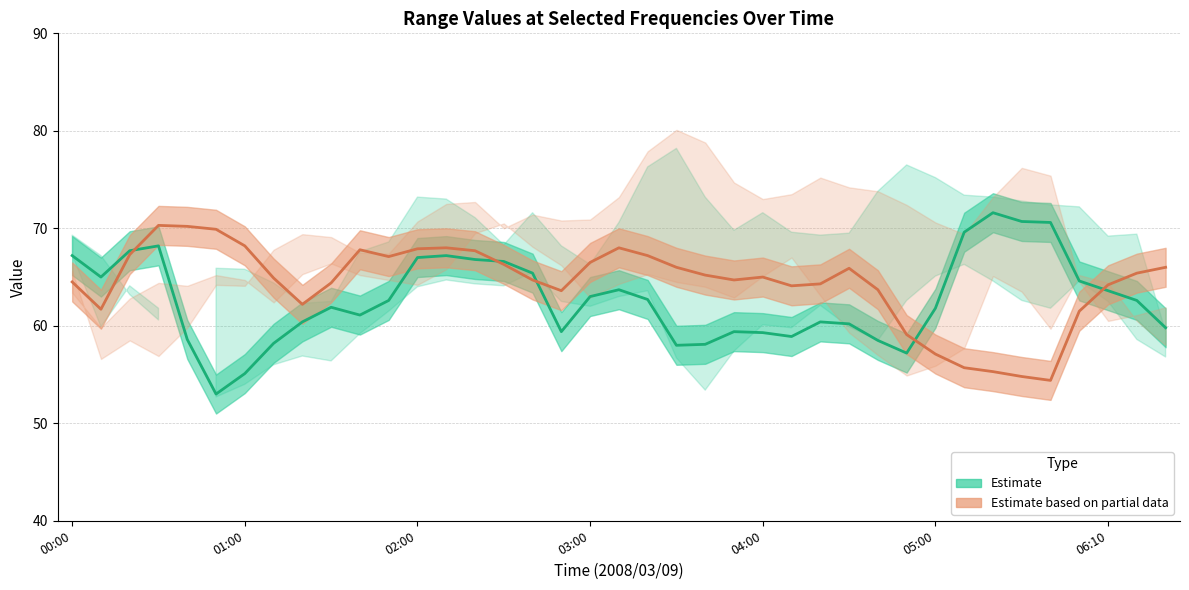

Rank the series by their maximum value, from highest to lowest.

Estimate (teal group), Estimate based on partial data (orange group)